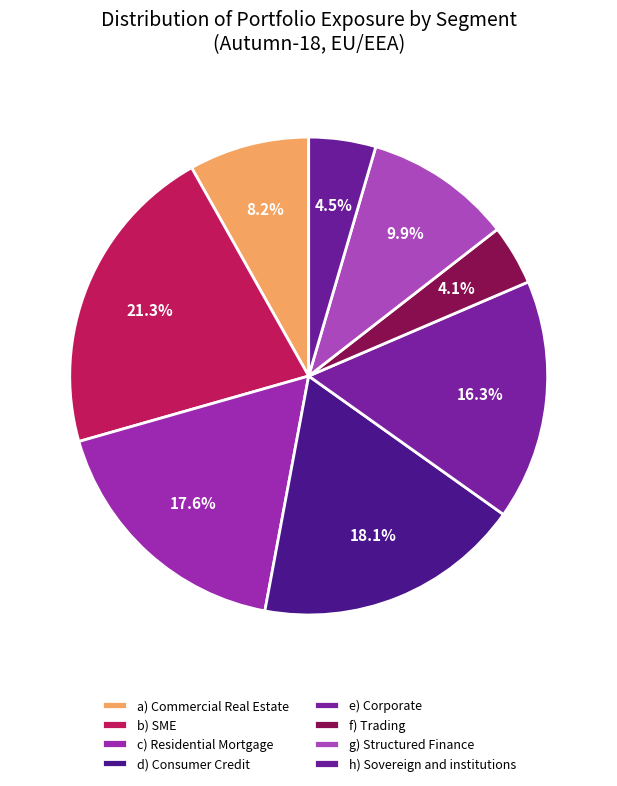

Between h) Sovereign and institutions and a) Commercial Real Estate, which is larger?

a) Commercial Real Estate